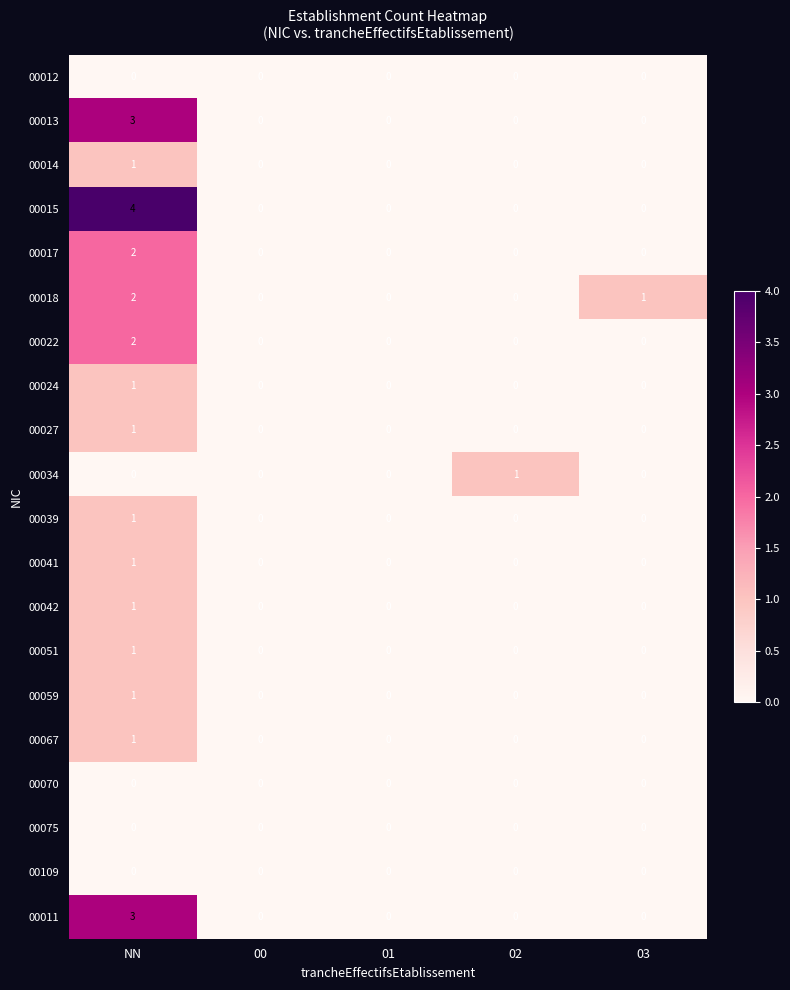

What is the total value across all series at NN?

25